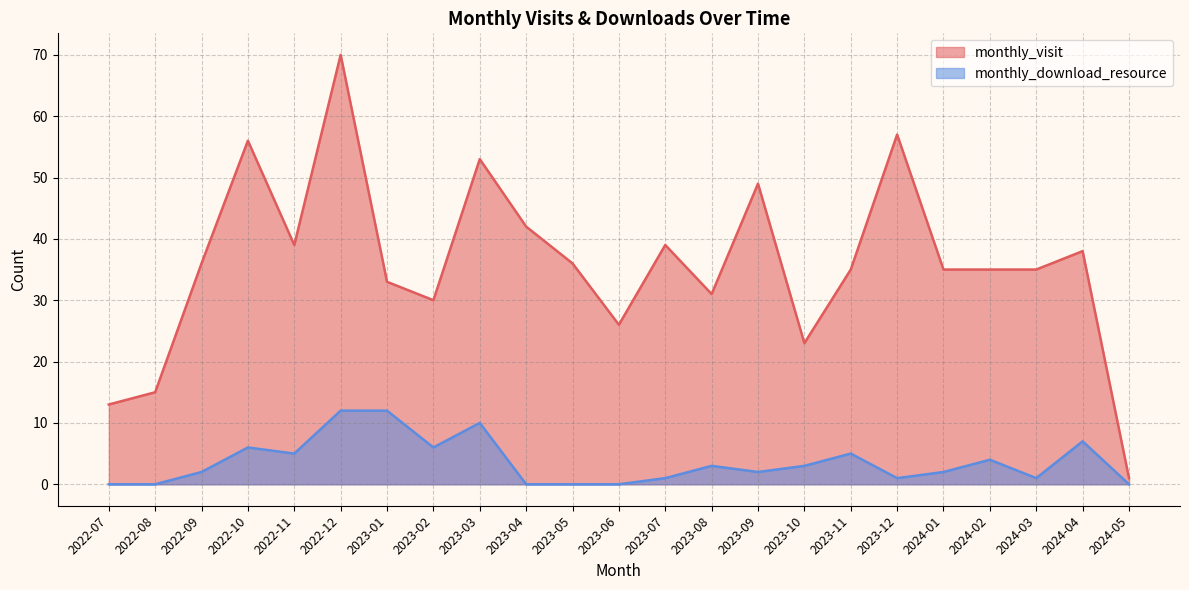

True or false: monthly_download_resource and monthly_visit cross at least once.

False